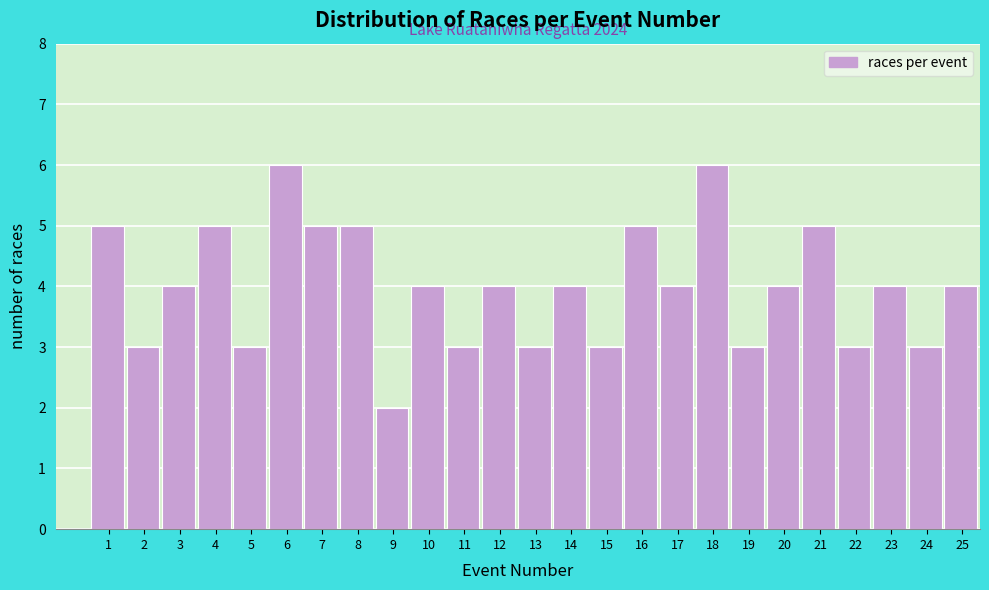

Reading left to right, extract all data points from this chart.

5	3	4	5	3	6	5	5	2	4	3	4	3	4	3	5	4	6	3	4	5	3	4	3	4